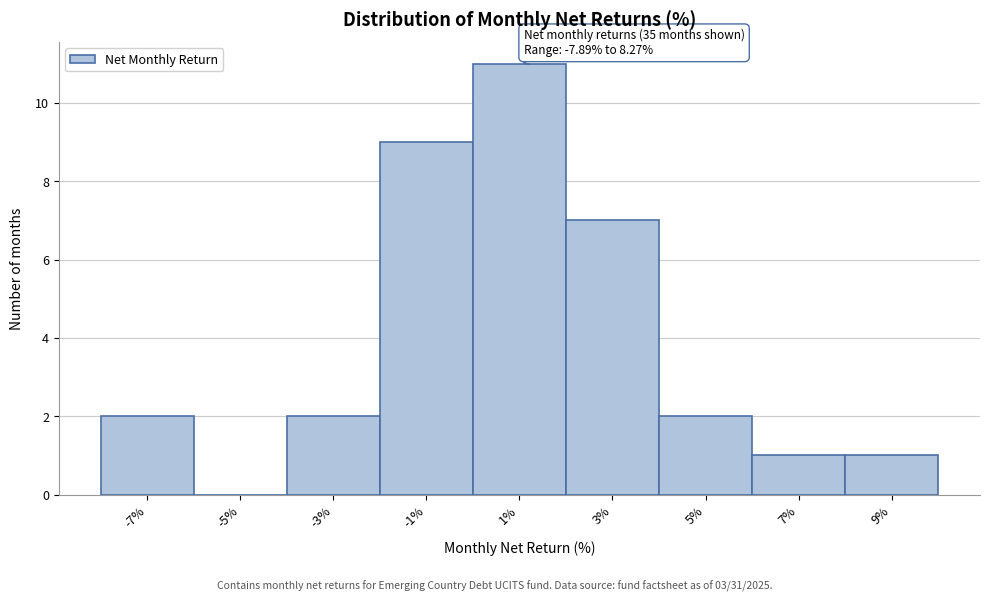

Which range on the x-axis has the tallest bar?

0 to 2